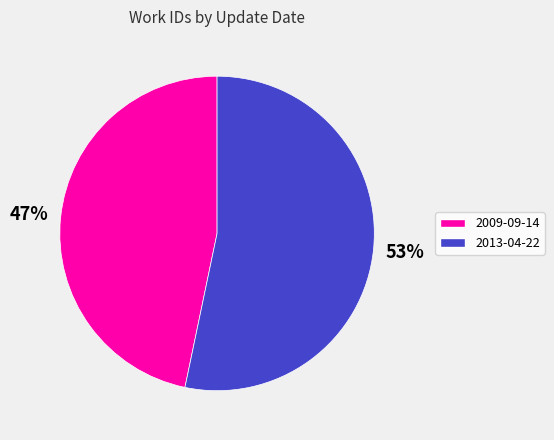

What percentage is the 2013-04-22 slice, to the nearest percent?

53%